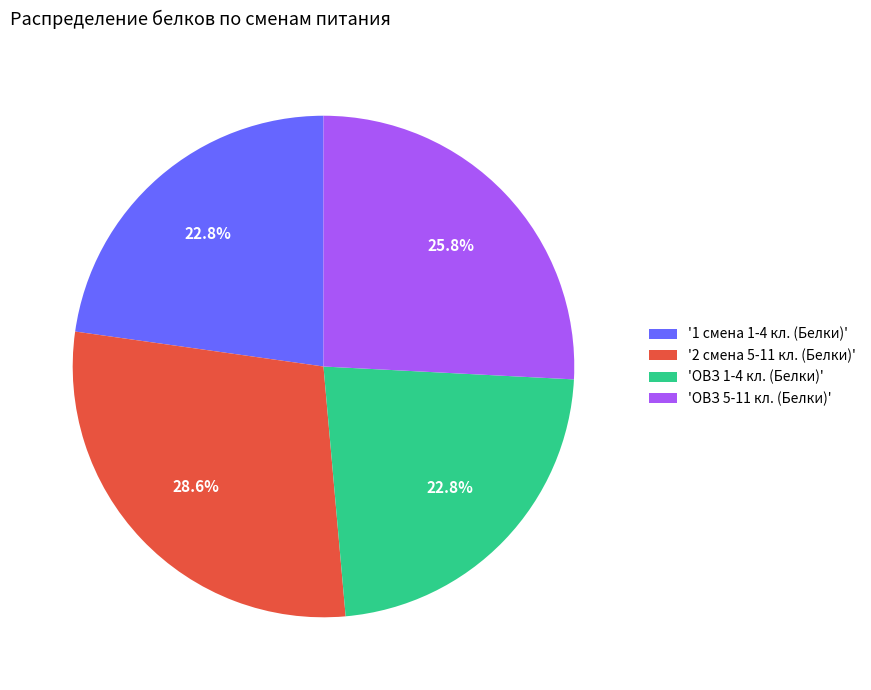

What percentage is NOT represented by '1 смена 1-4 кл. (Белки)'?

77.2%